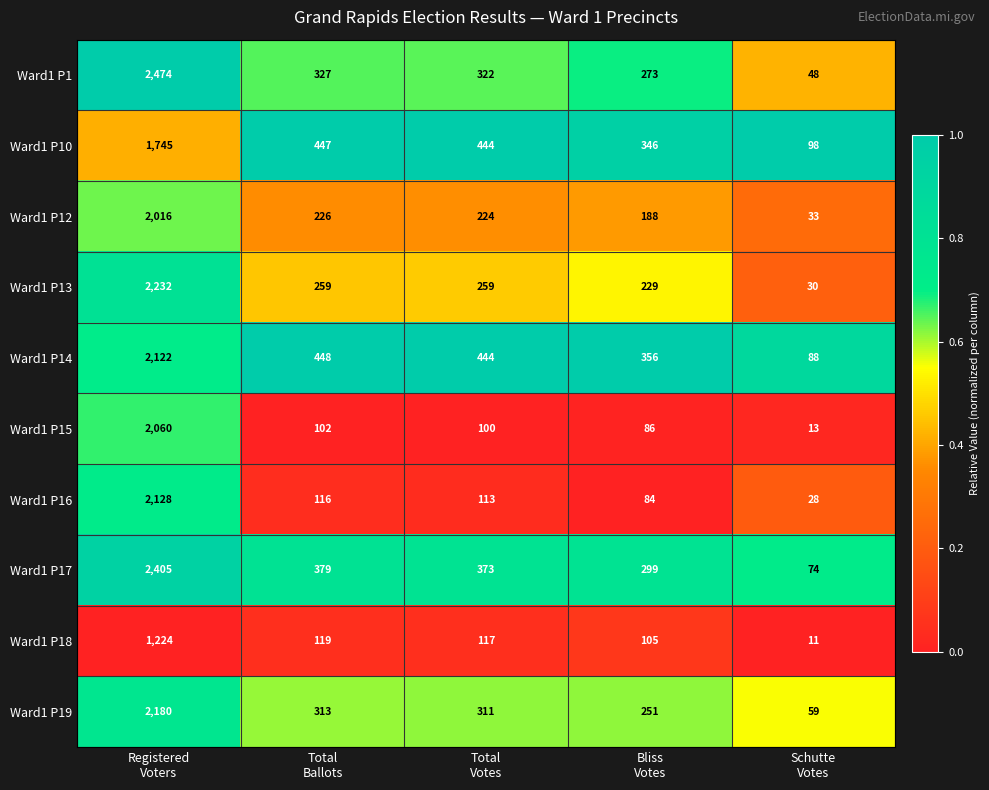

What is the average value of the Ward1 P13 series?

602